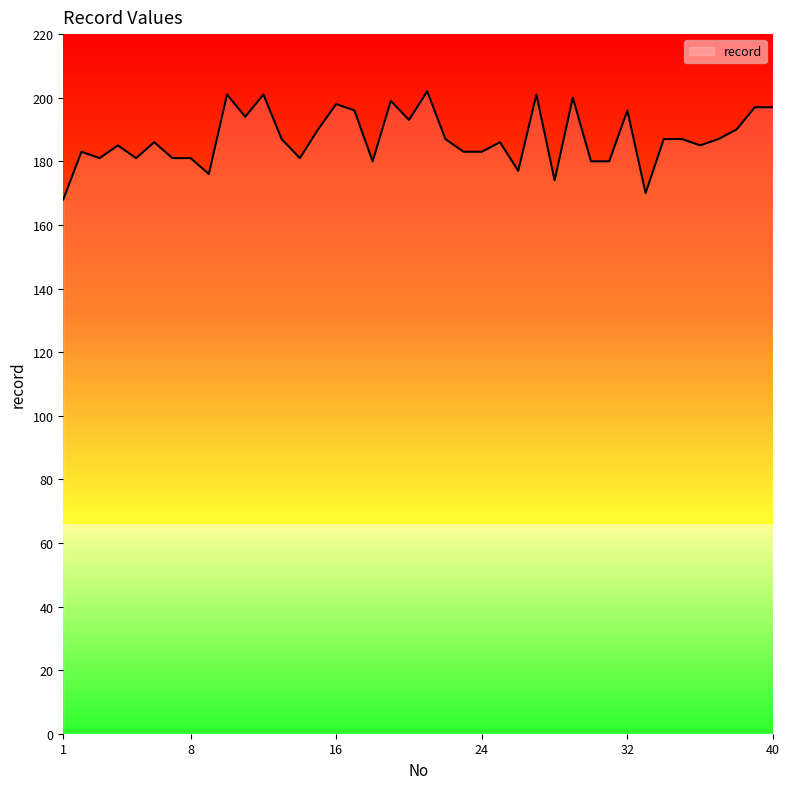

What is the difference between the maximum and minimum values?

34